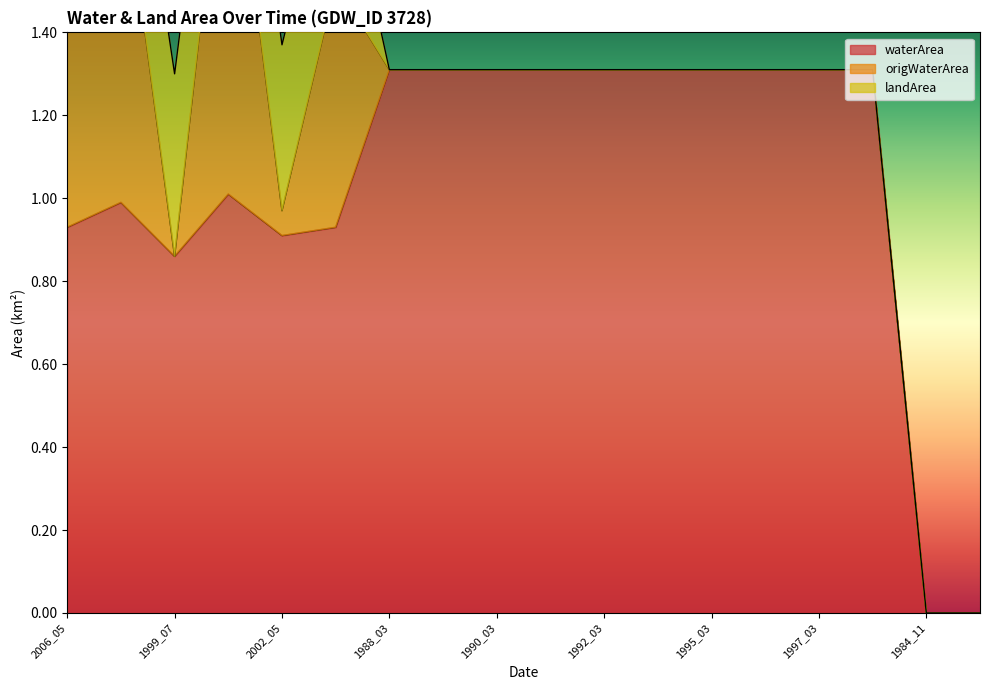

Which category has the highest value in the waterArea series?

1988_03